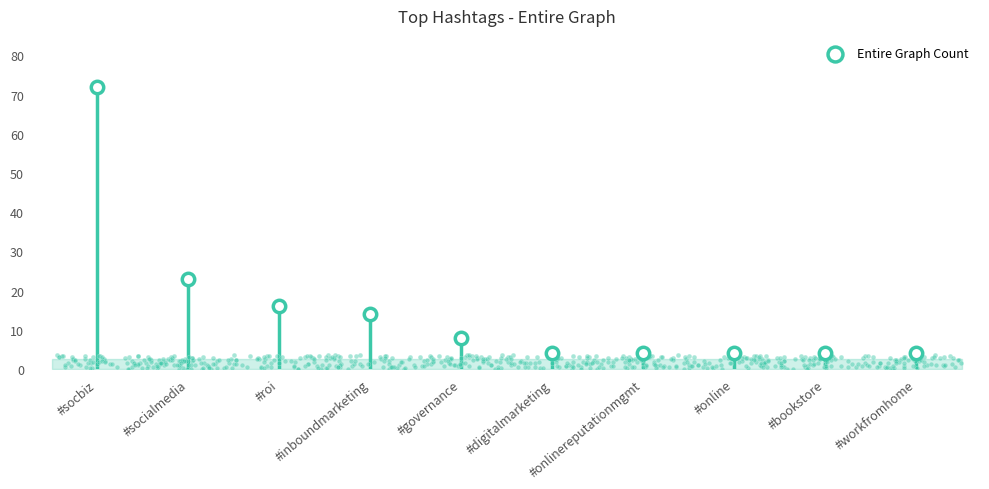

What is the change in value from #inboundmarketing to #bookstore?

-10